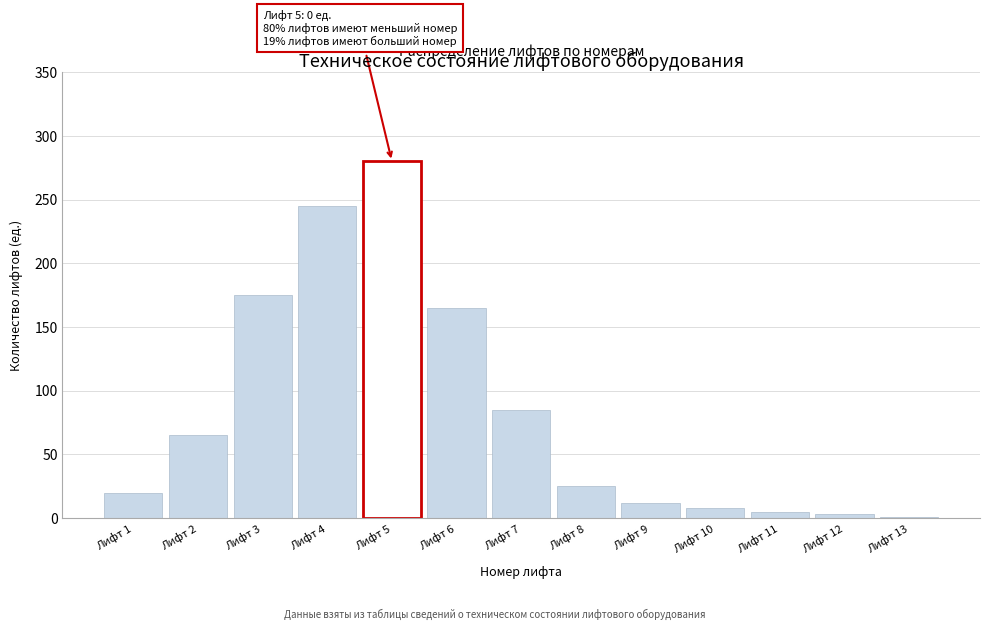

Reading left to right, extract all data points from this chart.

Лифт 1=20	Лифт 2=65	Лифт 3=175	Лифт 4=245	Лифт 5=280	Лифт 6=165	Лифт 7=85	Лифт 8=25	Лифт 9=12	Лифт 10=8	Лифт 11=5	Лифт 12=3	Лифт 13=1